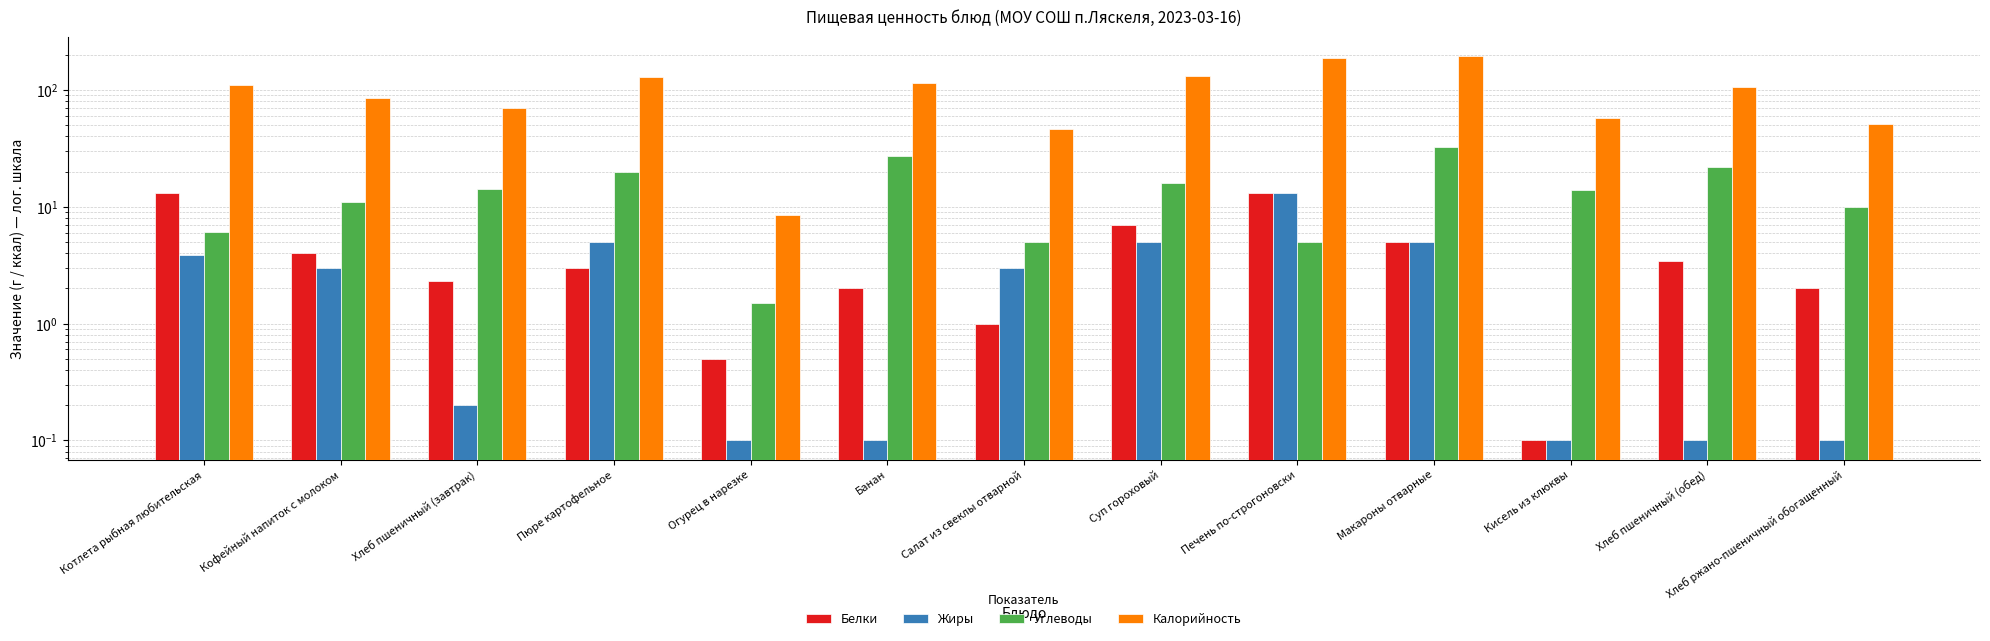

What is the value of the Жиры bar at the 13th from the left?

0.1